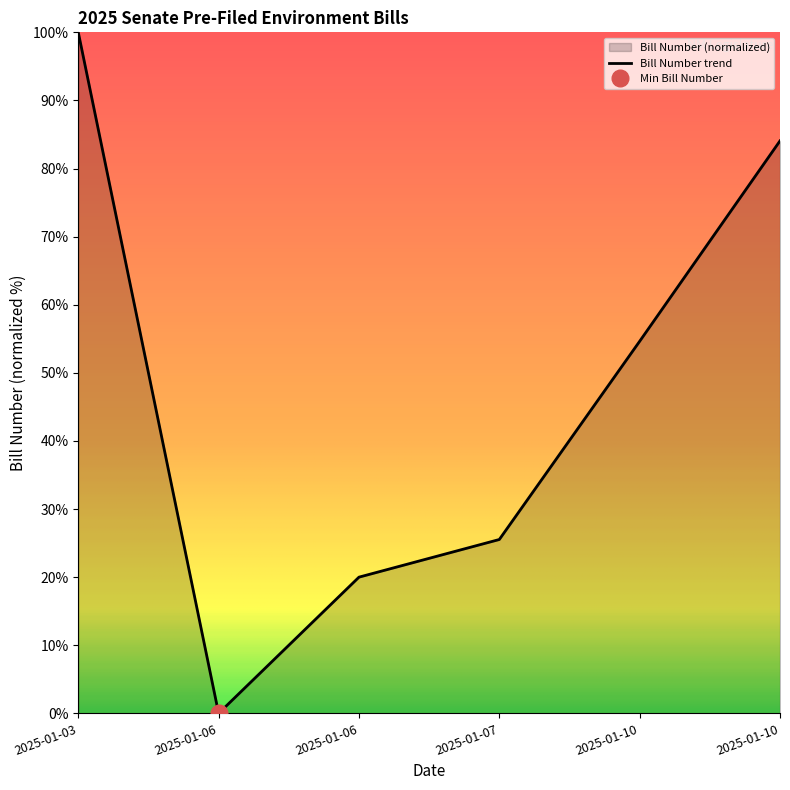

True or false: the data shows 20.0 at 2025-01-06.

True